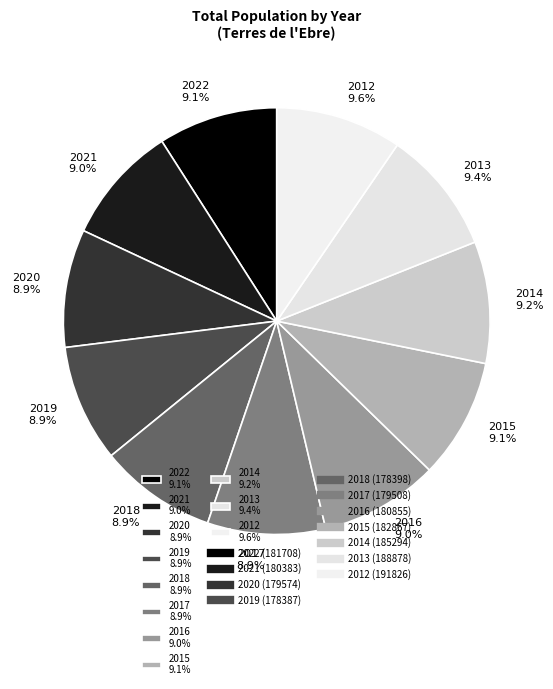

Is it true that 2014 is 9% of the pie?

True